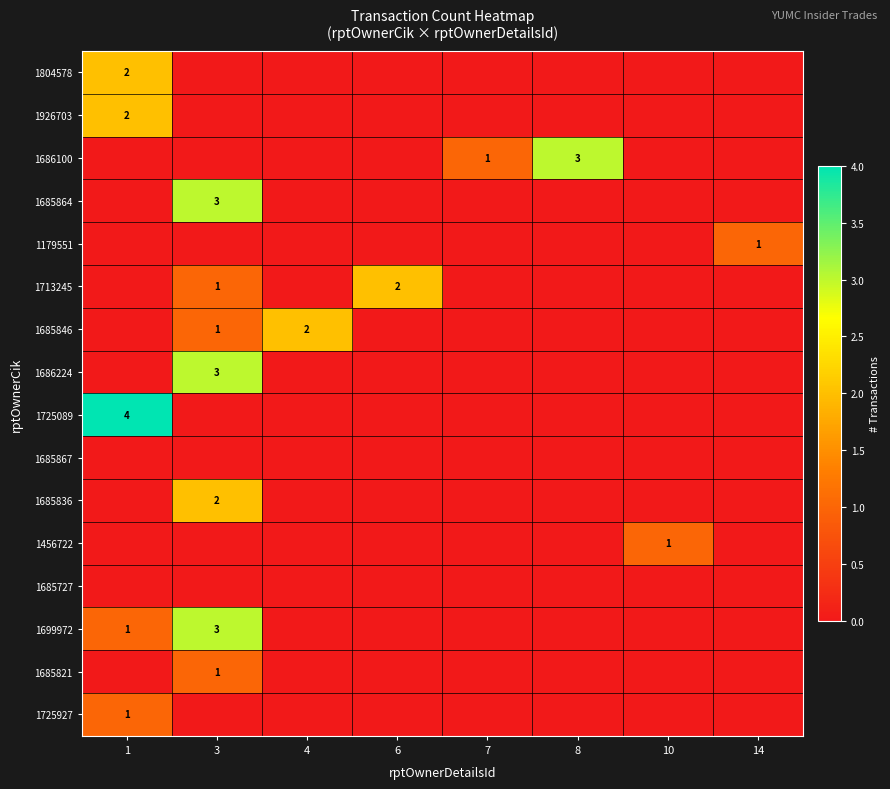

The value of 1926703 at 1 is 2. True or false?

True